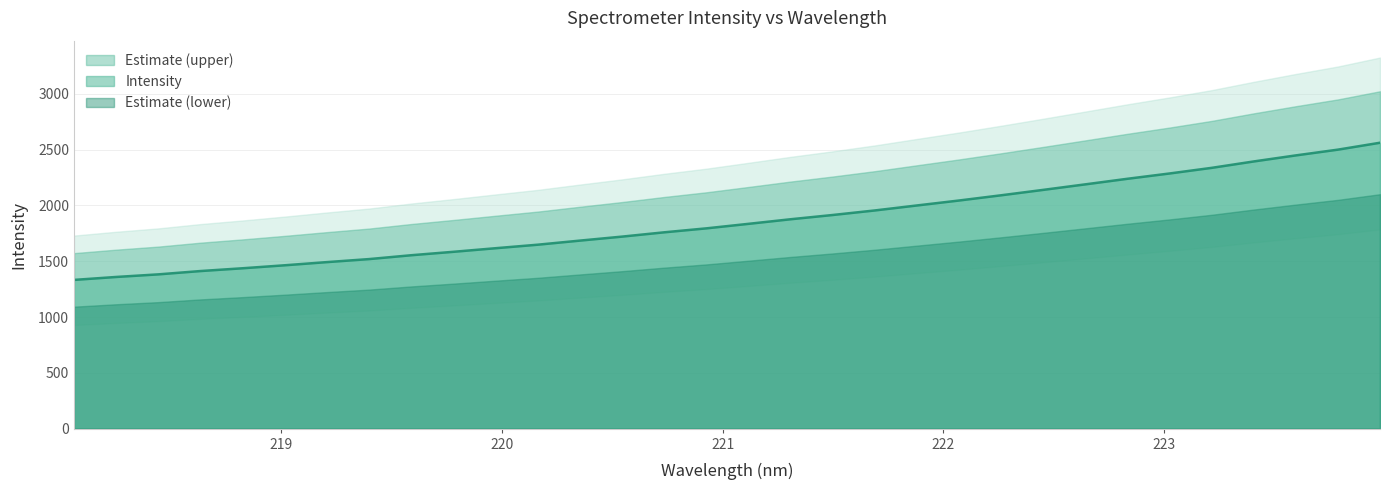

Which has a higher value, 220.7354 or 223.2172?

223.2172